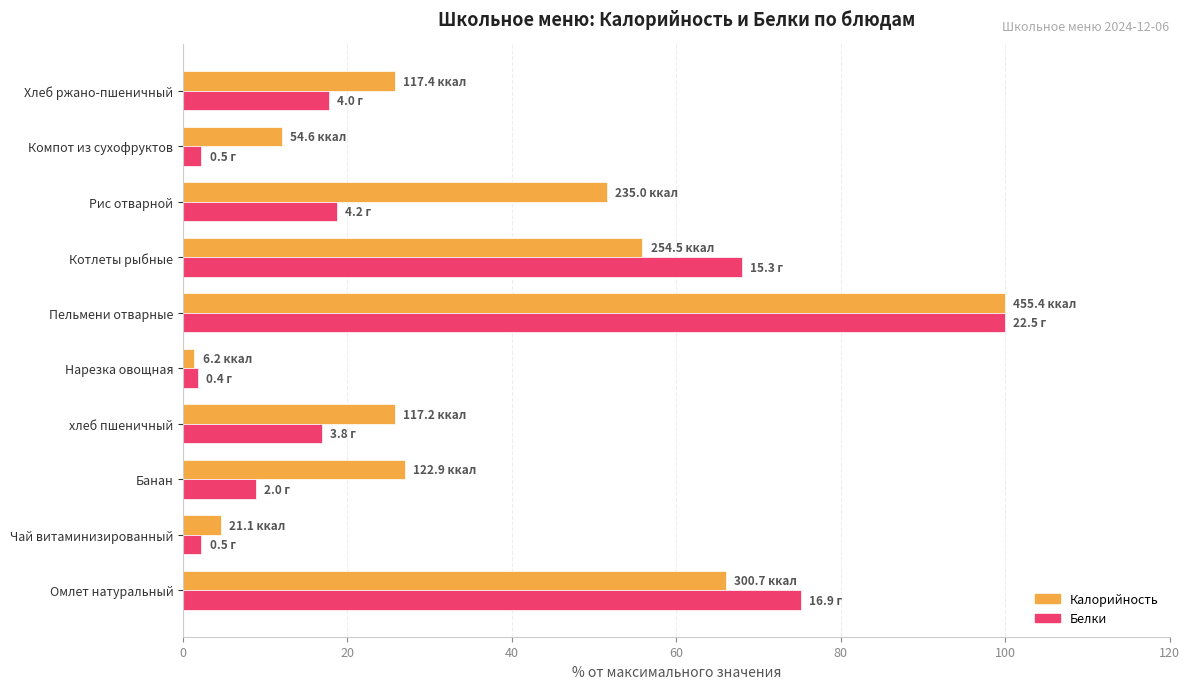

Which label corresponds to the largest value in the chart?

Пельмени отварные